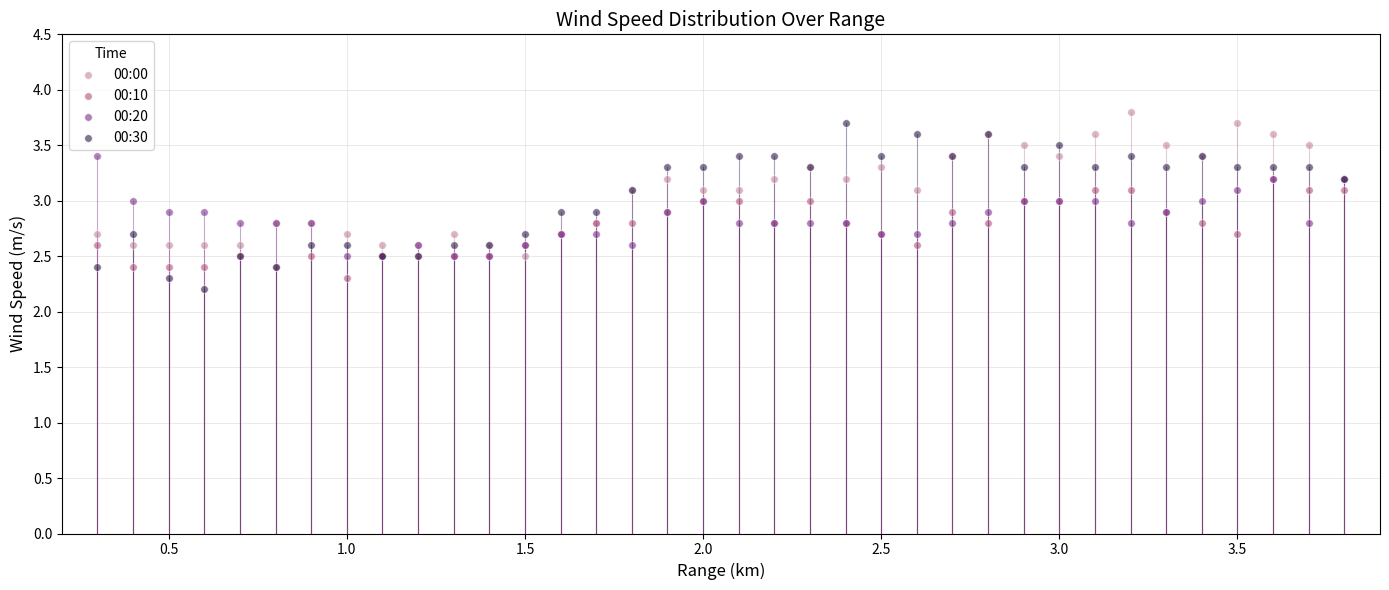

What are all the series names shown in the legend?

00:00, 00:10, 00:20, 00:30